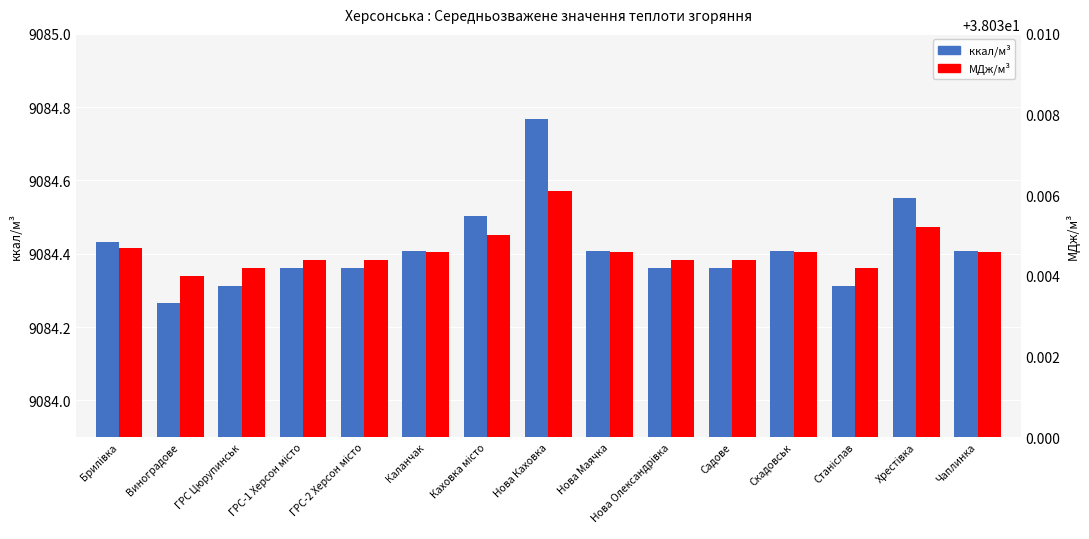

Reading right to left, what are all the values shown in this chart?

ккал/м³: Чаплинка=9084.4	Хрестівка=9084.6	Станіслав=9084.3	Скадовськ=9084.4	Садове=9084.4	Нова Олександрівка=9084.4	Нова Маячка=9084.4	Нова Каховка=9084.8	Каховка місто=9084.5	Каланчак=9084.4	ГРС-2 Херсон місто=9084.4	ГРС-1 Херсон місто=9084.4	ГРС Цюрупинськ=9084.3	Виноградове=9084.3	Брилівка=9084.4
МДж/м³: Чаплинка=38.0	Хрестівка=38.0	Станіслав=38.0	Скадовськ=38.0	Садове=38.0	Нова Олександрівка=38.0	Нова Маячка=38.0	Нова Каховка=38.0	Каховка місто=38.0	Каланчак=38.0	ГРС-2 Херсон місто=38.0	ГРС-1 Херсон місто=38.0	ГРС Цюрупинськ=38.0	Виноградове=38.0	Брилівка=38.0